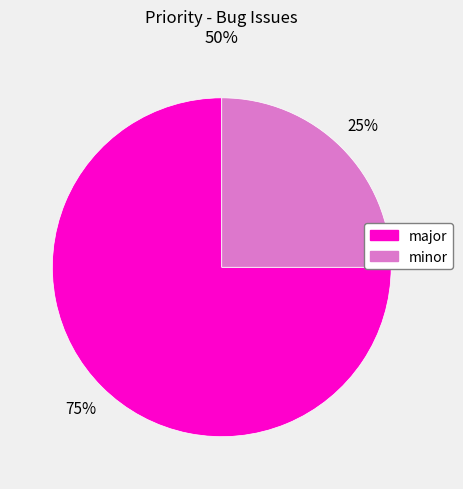

Do minor and major together represent more than half of the pie?

Yes